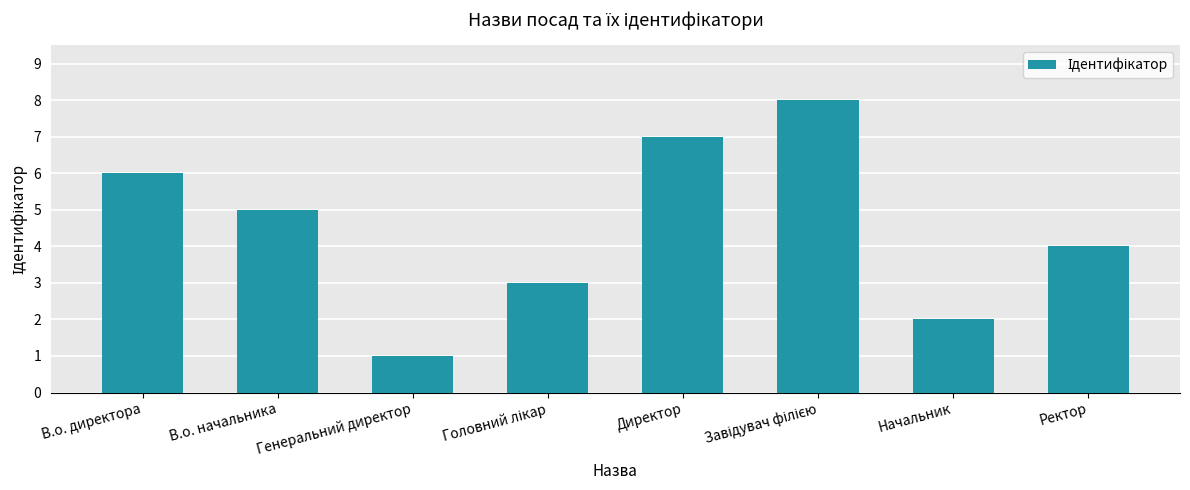

How many bars are there in total?

8